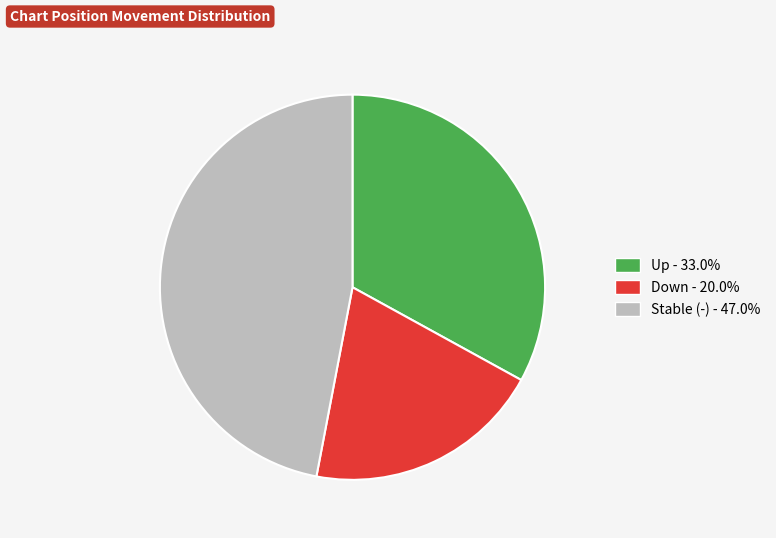

Does any single category account for the majority?

No